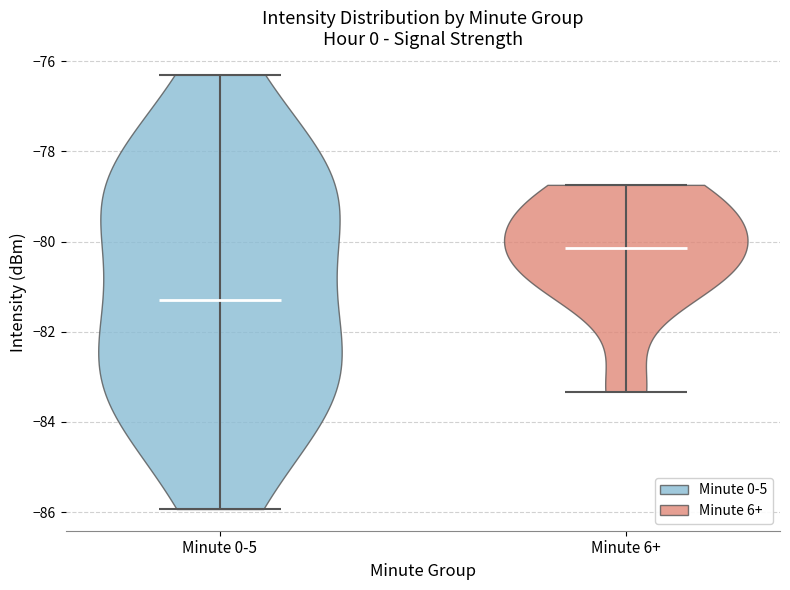

Reading left to right, read every violin against the y-axis: where its median line is, and the lowest and highest points it reaches. The values are not printed on the chart, so give them approximately, as read against the axis.

Minute 0-5: median line -81.2, lowest point -86.0, highest point -76.2
Minute 6+: median line -80.2, lowest point -83.4, highest point -78.8